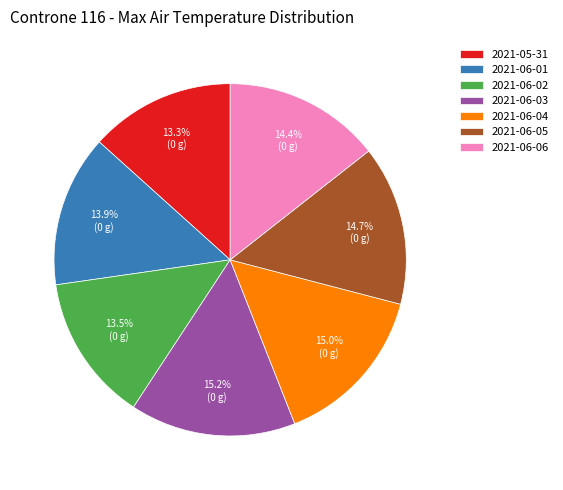

What is the ratio of the value at 2021-06-03 to the value at 2021-06-02?

1.1